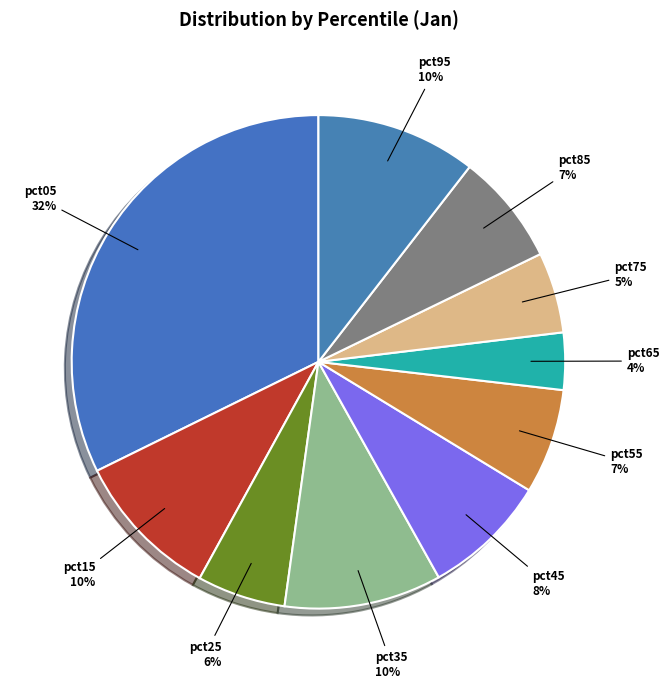

Does pct05 represent more than half of the total?

No